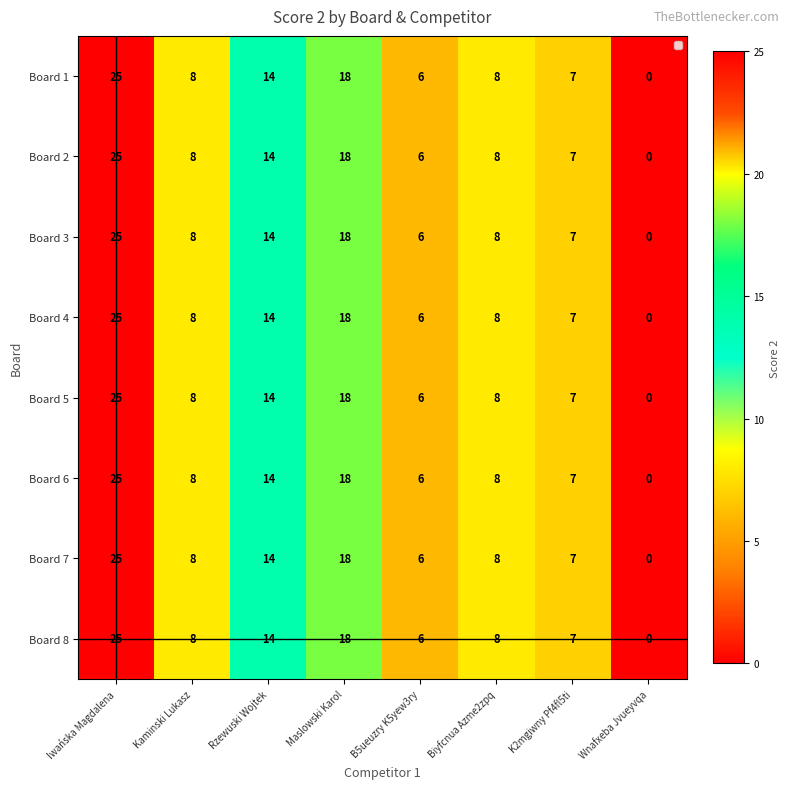

Is it true that Board 5 equals 8 at Kaminski Lukasz?

True